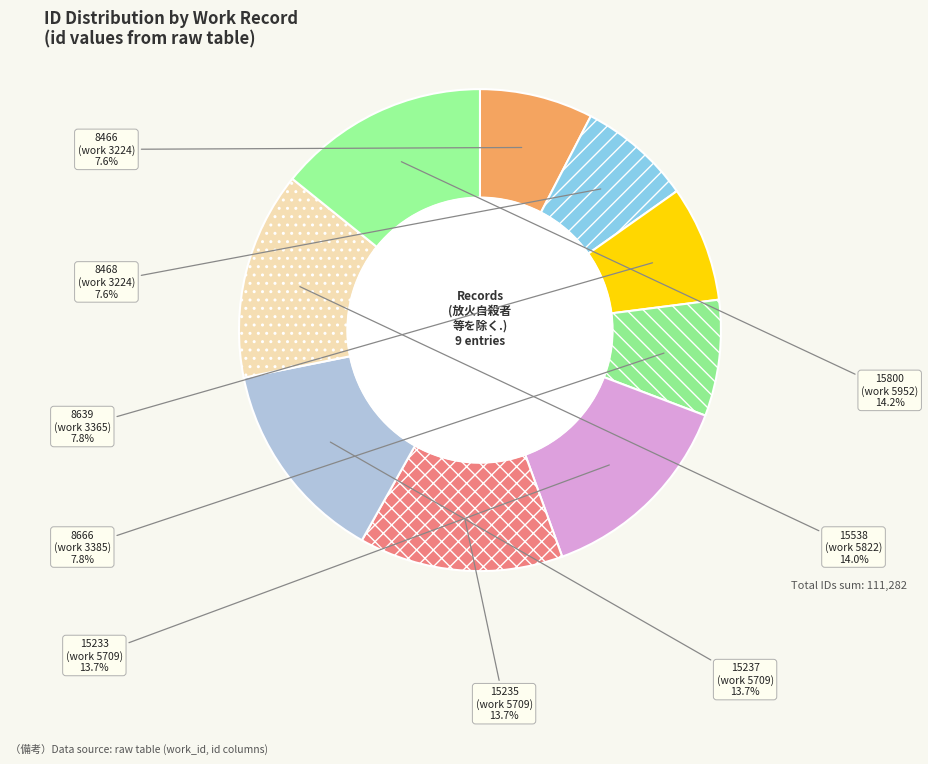

How many segments does this pie chart have?

9